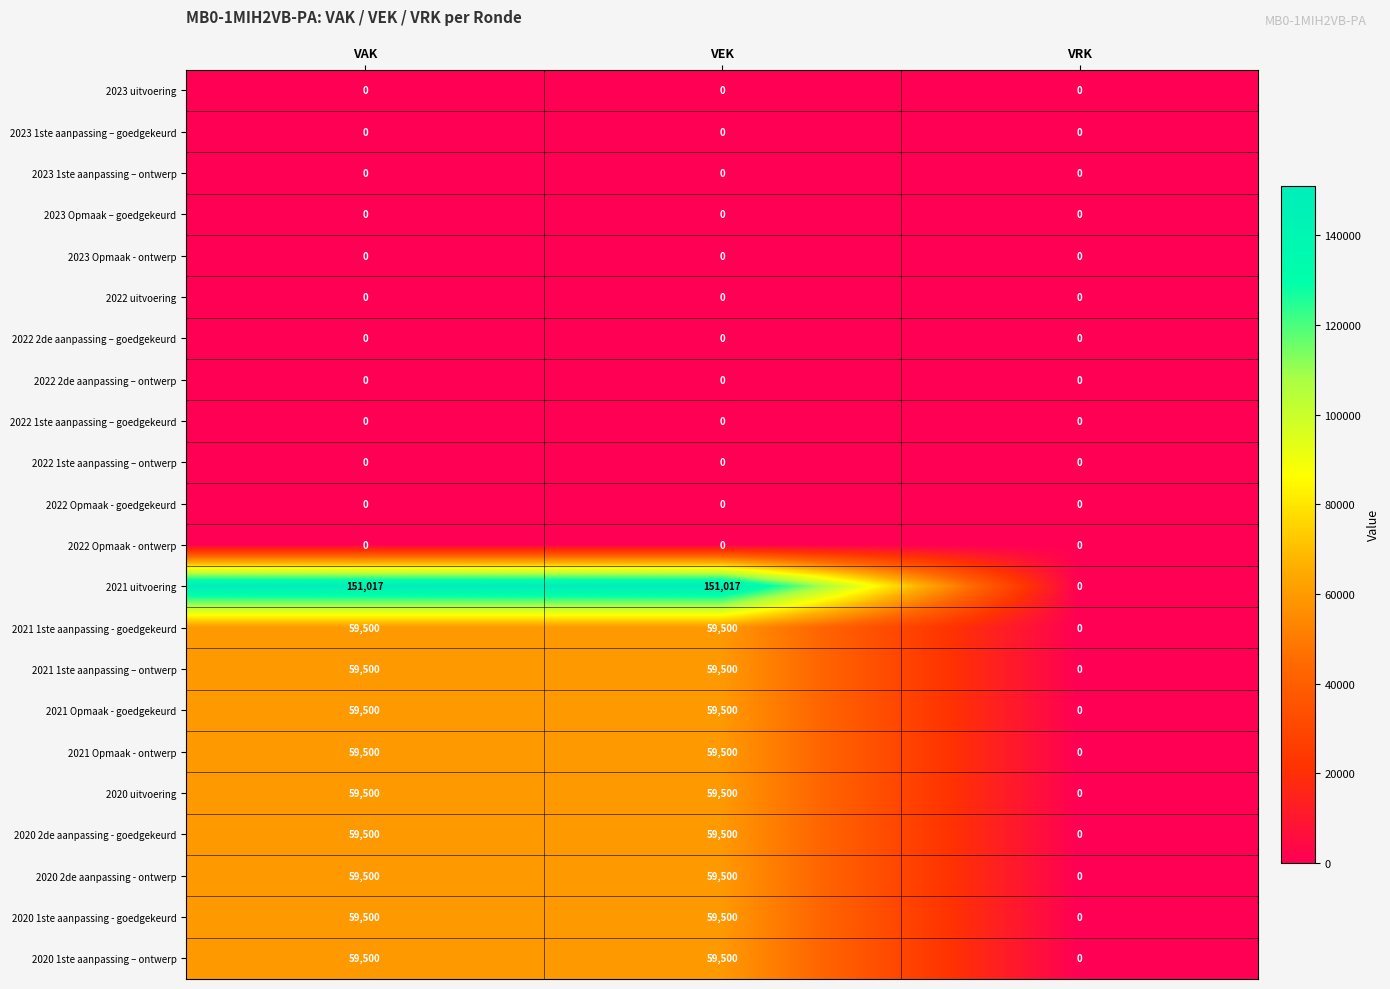

What is the average value of the 2020 2de aanpassing - goedgekeurd series?

39667